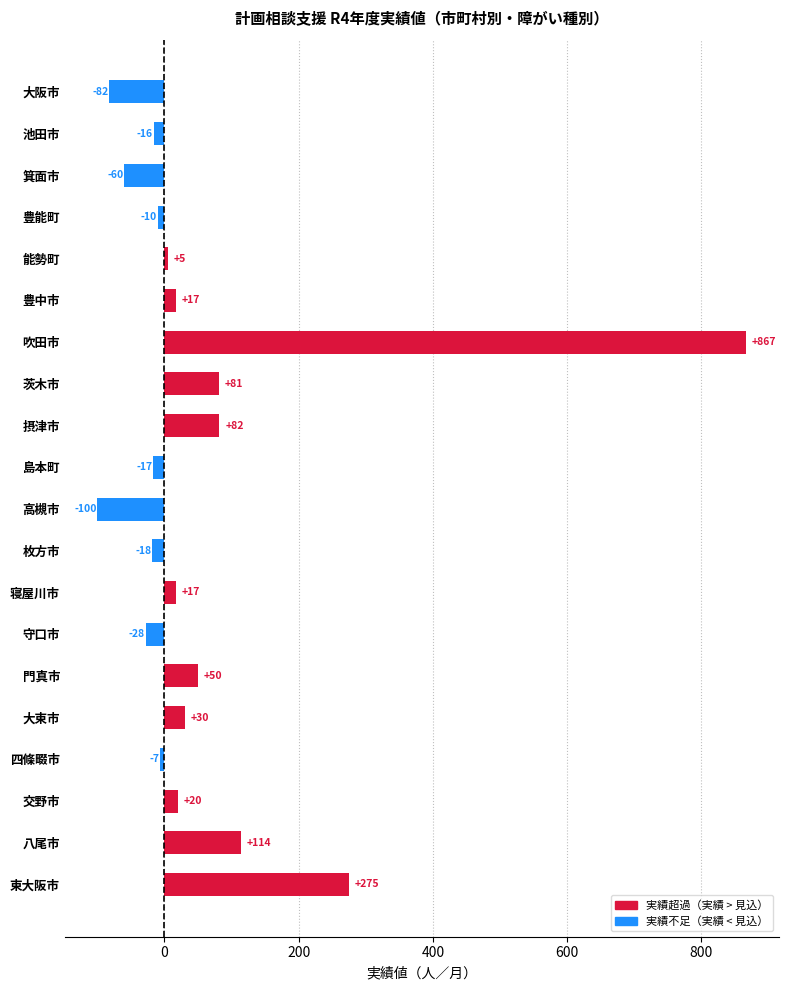

What is the smallest value displayed?

-100